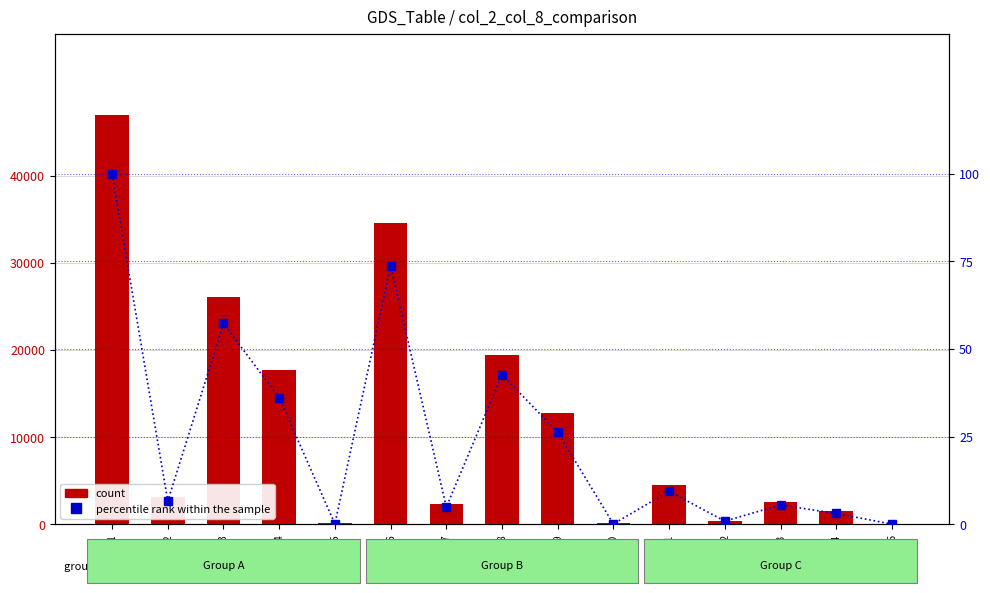

Which series has the largest range (max minus min)?

count